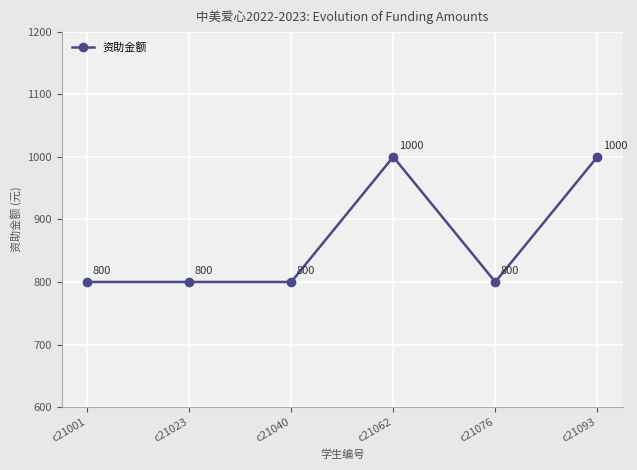

What is the smallest value displayed?

800